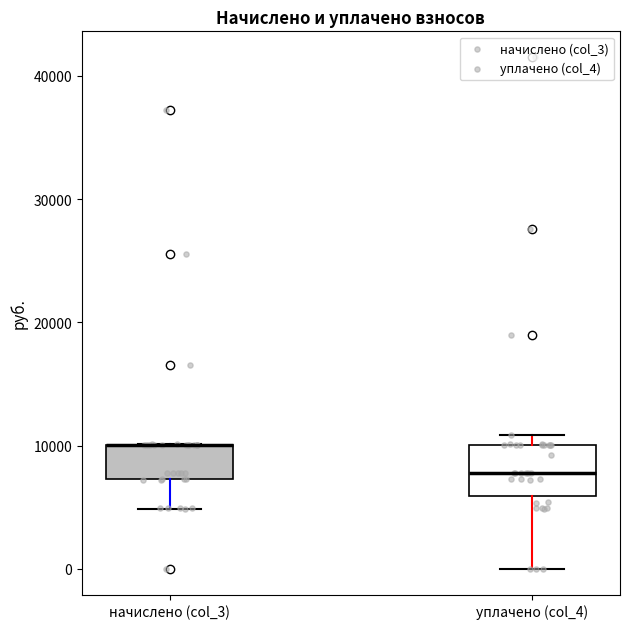

Reading left to right, transcribe this box plot: for each box, give where its median line is, the range the box spans, and where its two whiskers end, as read against the y-axis. The values are not printed on the chart, so give them approximately, as read against the axis.

начислено (col_3): median 10000 (drawn on the box's upper edge), box 7000 to 10000, whiskers 5000 to 10000
уплачено (col_4): median 8000, box 6000 to 10000, whiskers 0 to 11000